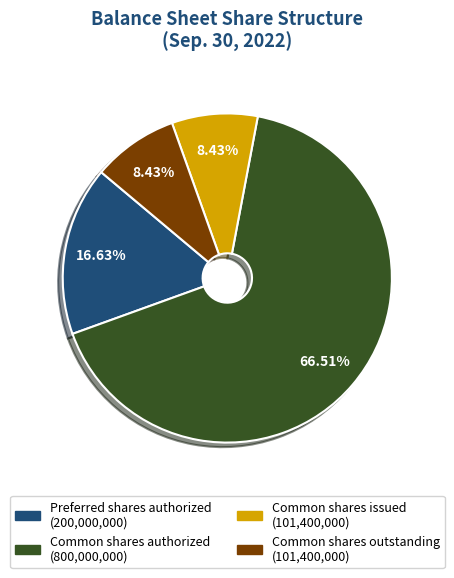

Is there a majority slice in this chart?

Yes